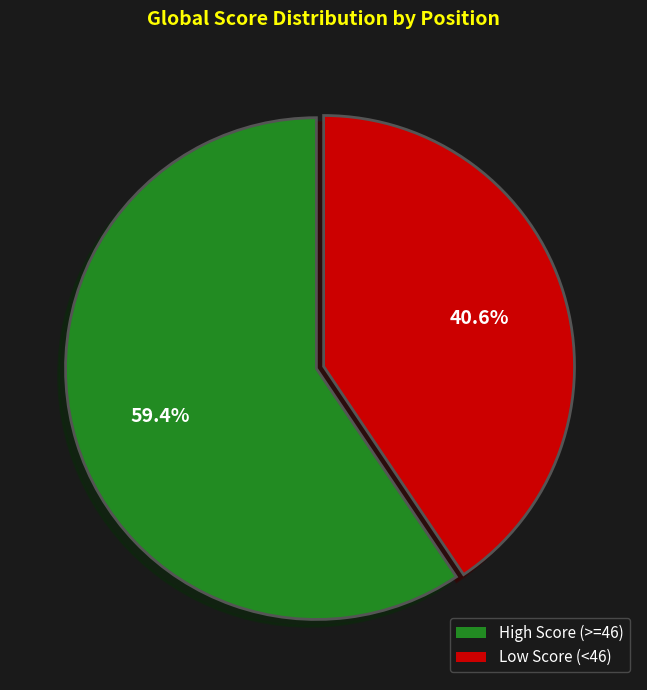

Is there a majority slice in this chart?

Yes